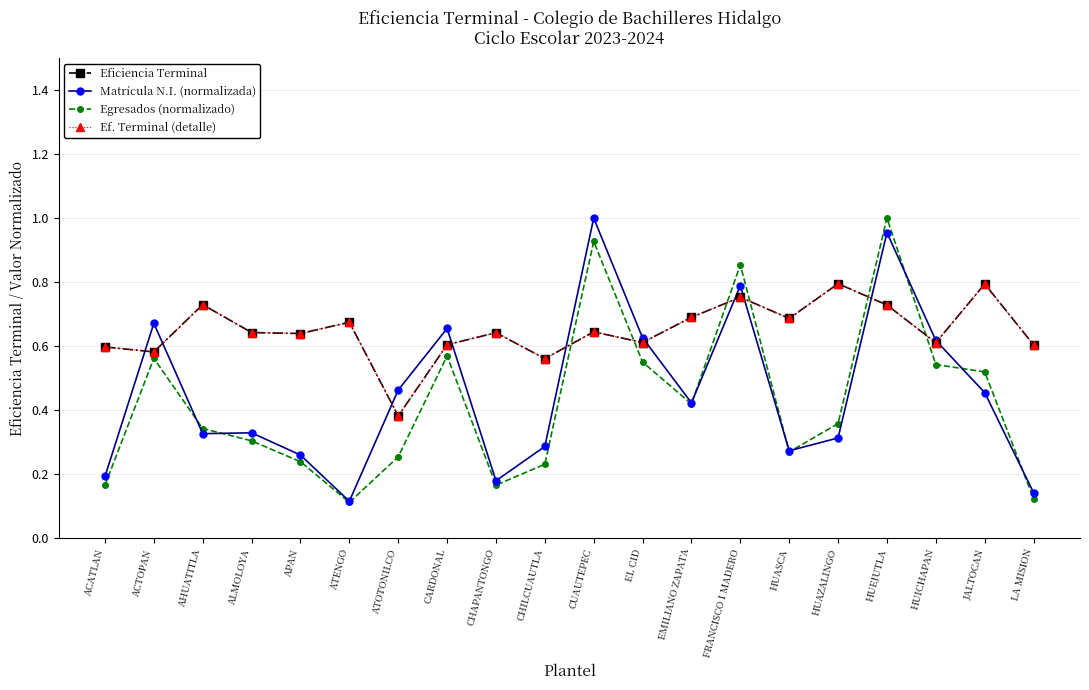

Which series ends up on top after the final intersection of Ef. Terminal (detalle) and Egresados (normalizado)?

Ef. Terminal (detalle)